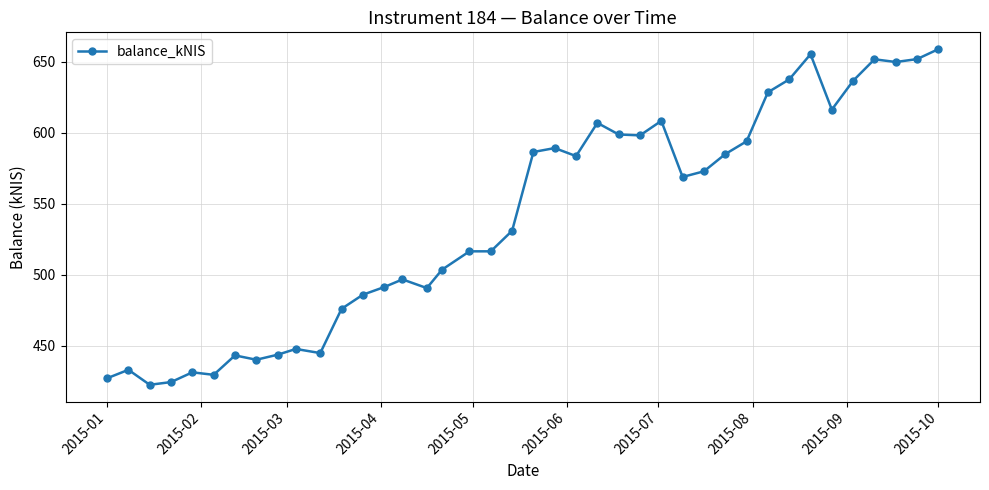

What is the value of the 23rd point from the left?

583.6